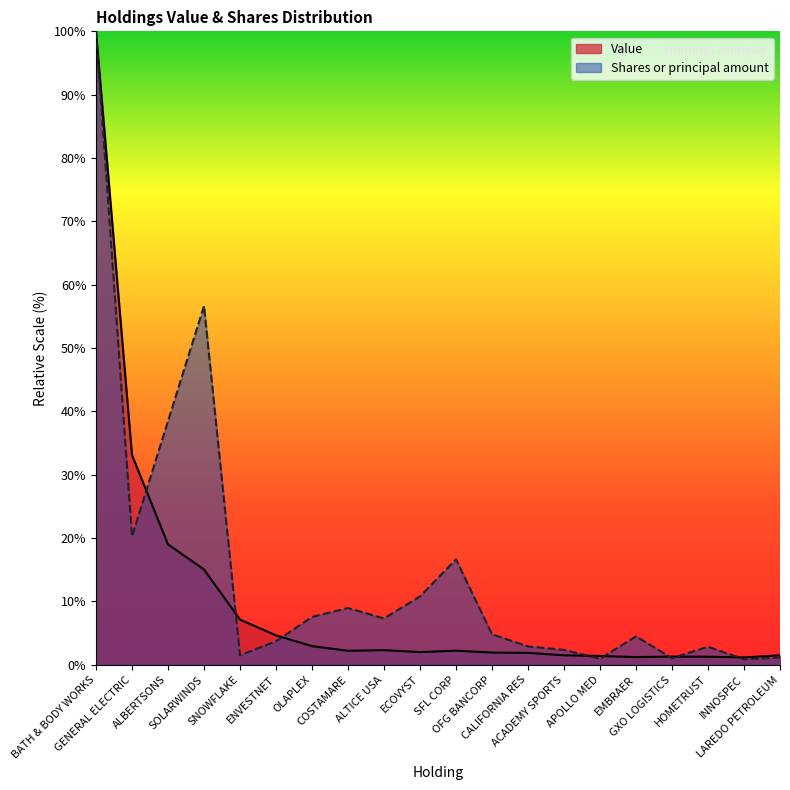

Where is the first local maximum for Value?

ALTICE USA